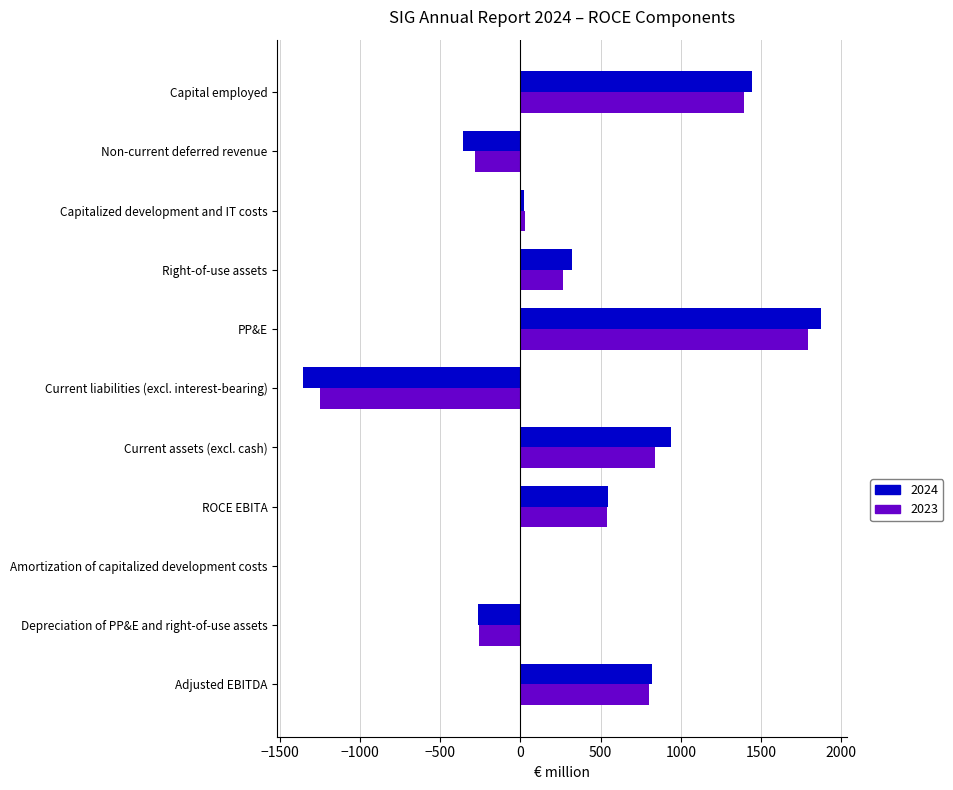

Which series changed the most between Current assets (excl. cash) and Capitalized development and IT costs?

2024